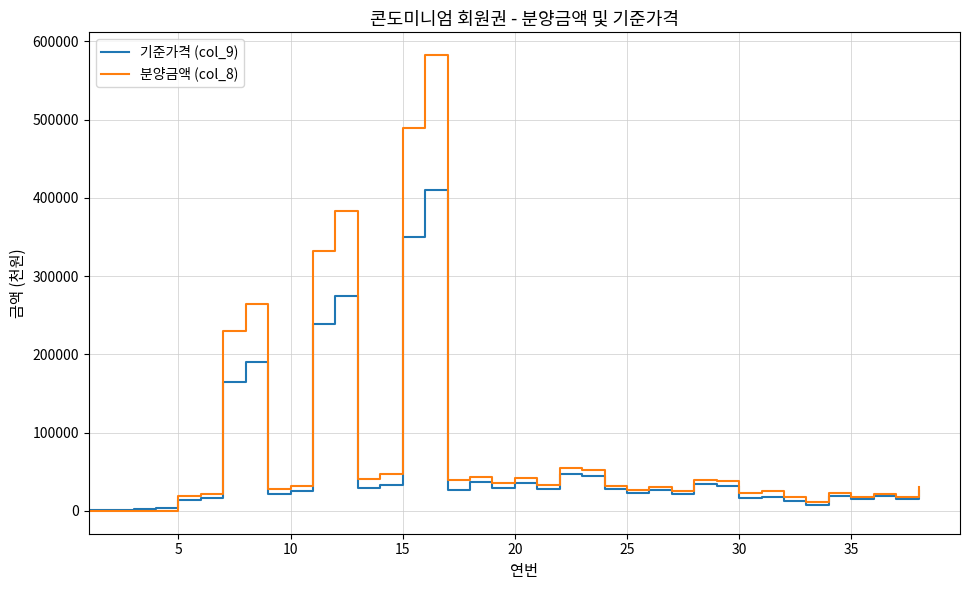

Rank the series by their maximum value, from highest to lowest.

분양금액 (col_8), 기준가격 (col_9)